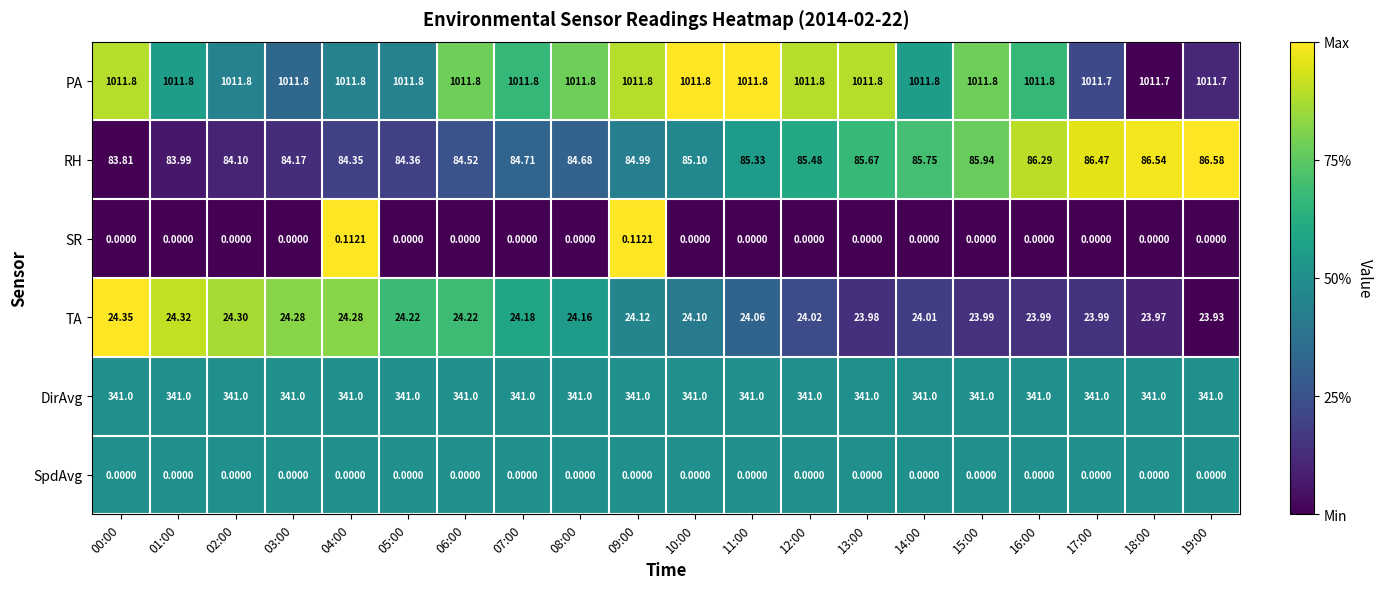

Is the value of DirAvg at 14:00 greater than the value of PA at 16:00?

No